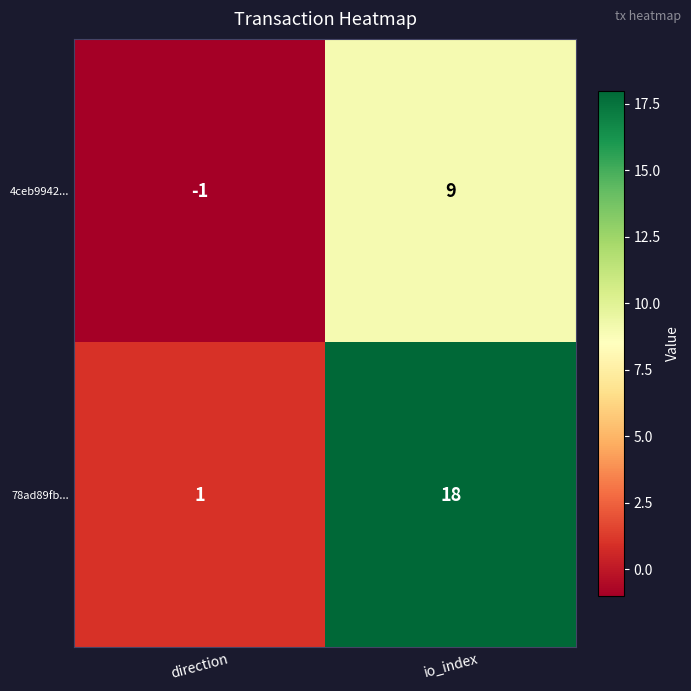

What is the difference between the highest and lowest values at direction?

2